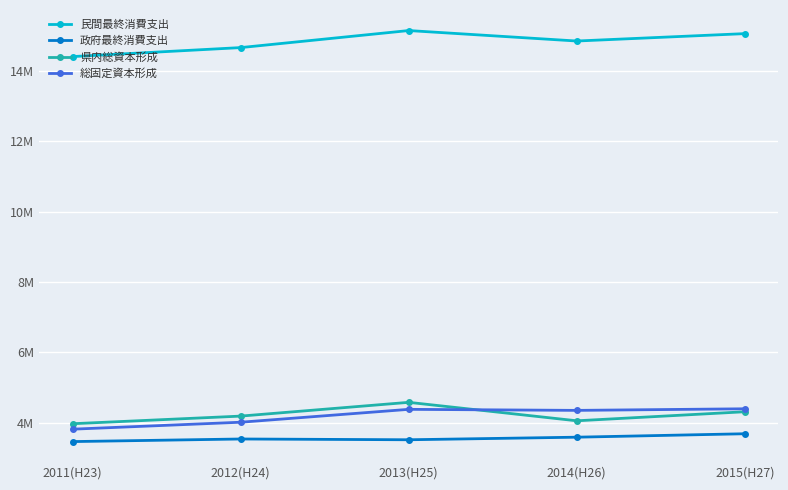

Between 2015(H27) and 2013(H25), which is larger?

2013(H25)